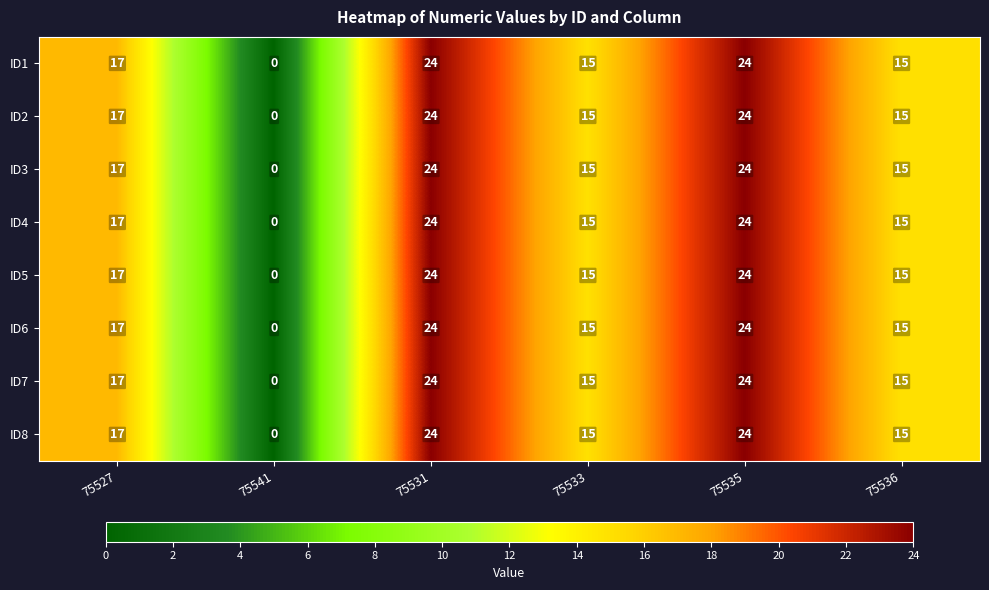

Which category has the lowest value in the ID7 series?

75541